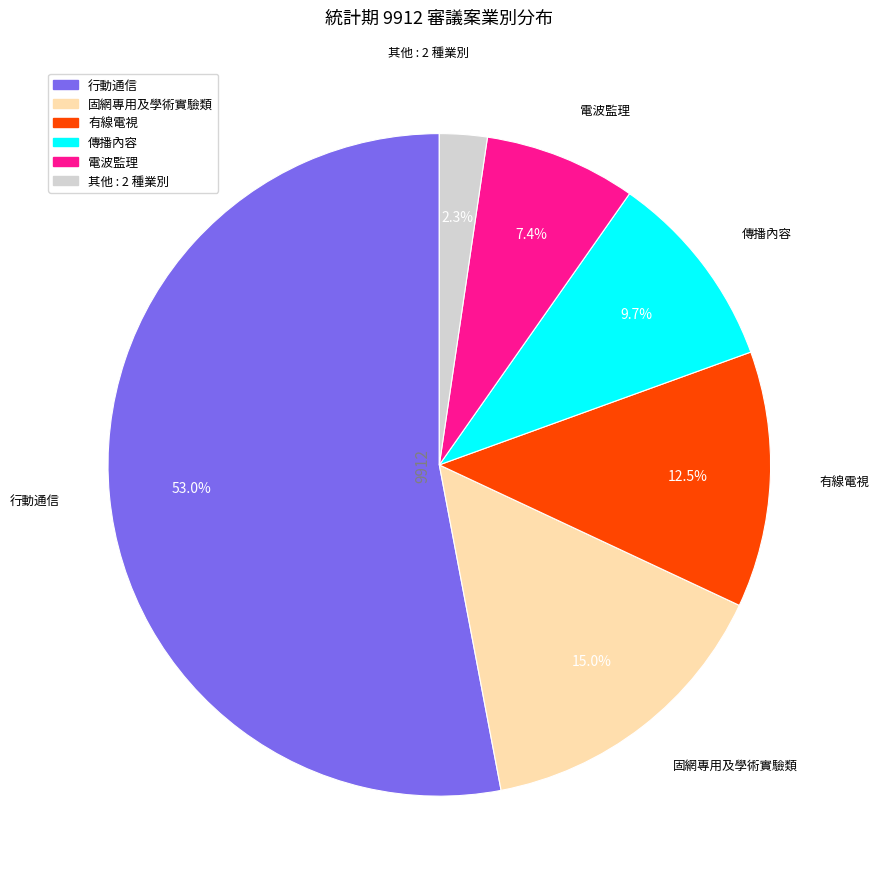

Is there a majority slice in this chart?

Yes